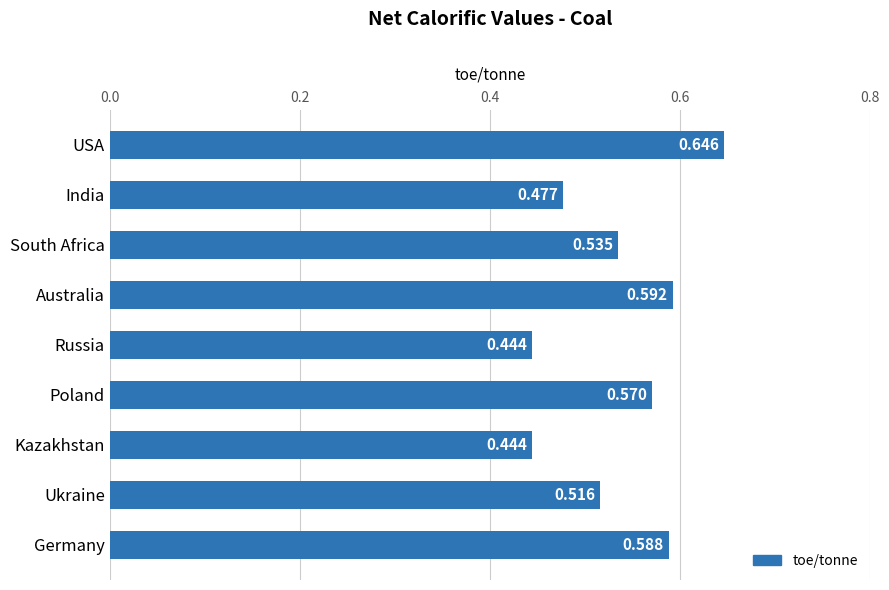

Which has a higher value, Germany or Ukraine?

Germany